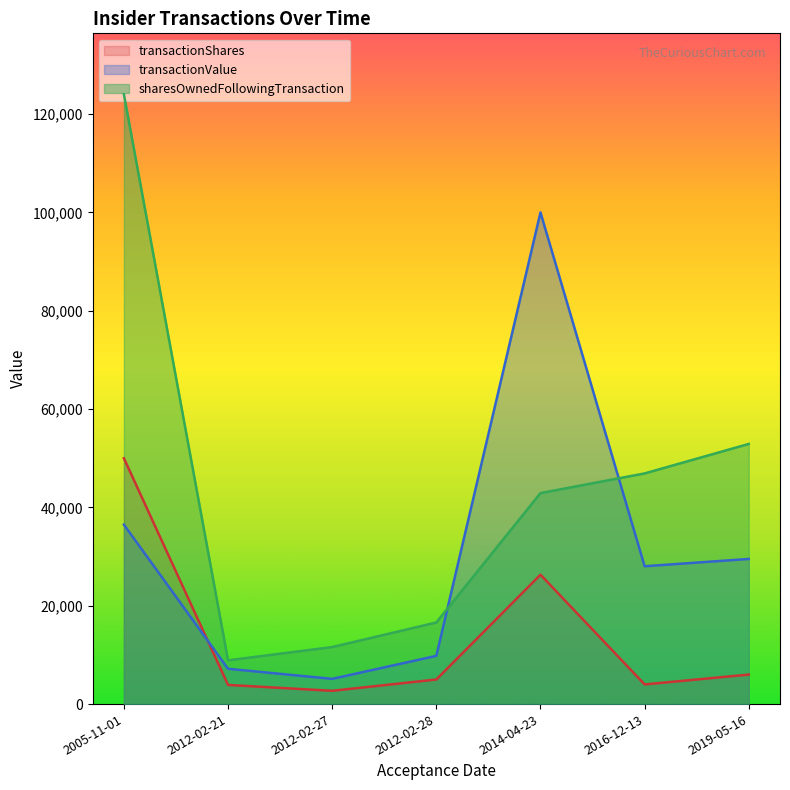

Is it true that transactionShares equals 2700 at 2012-02-27?

True